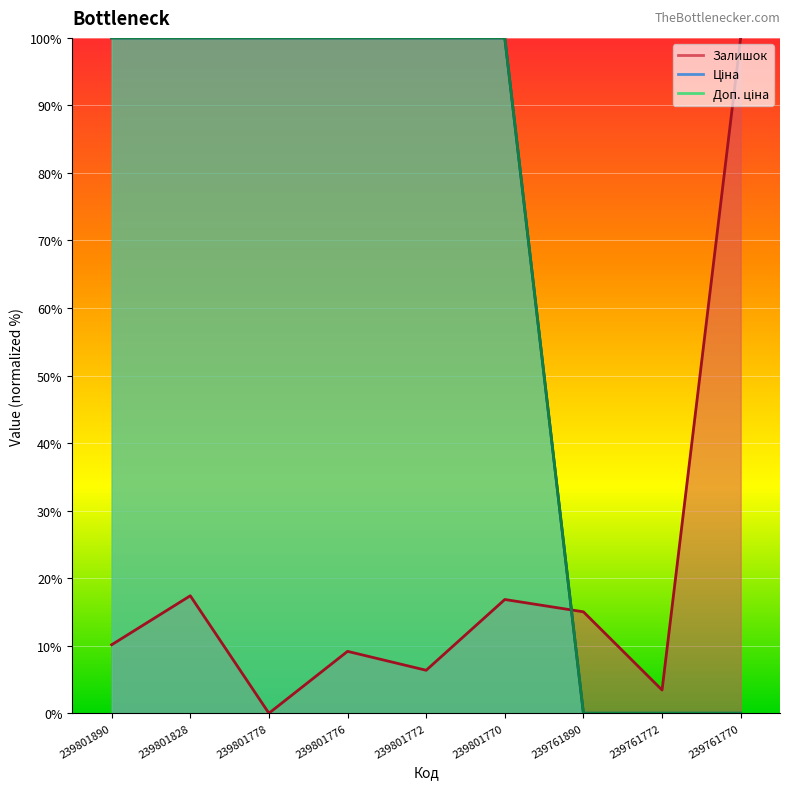

True or false: Ціна and Доп. ціна cross at least once.

False